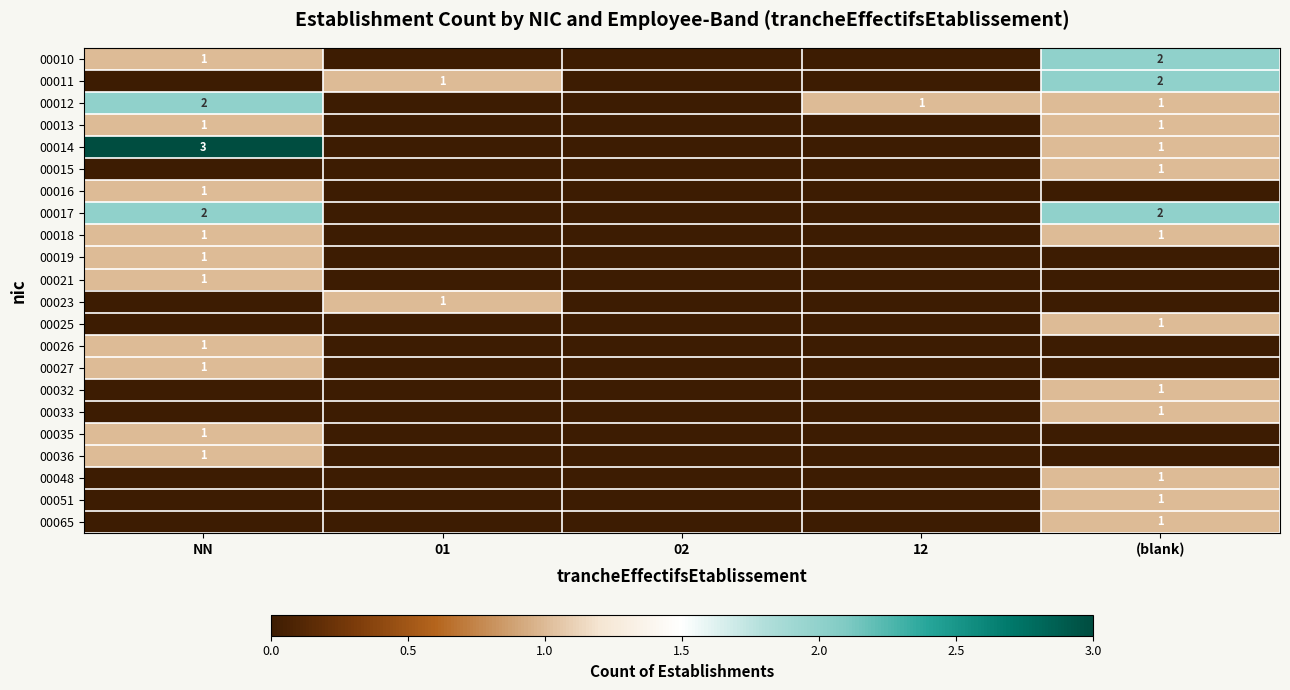

True or false: 00019 has a value of 0 at NN.

False